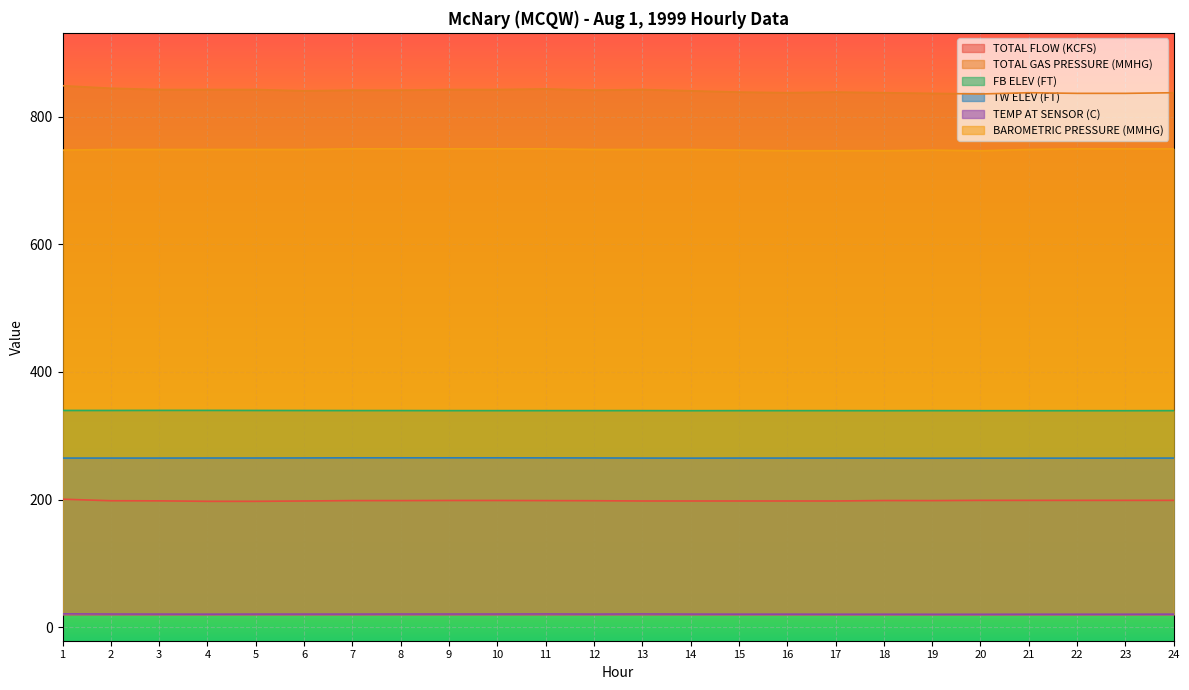

What is the spread (max minus min) of values at 5?

822.7